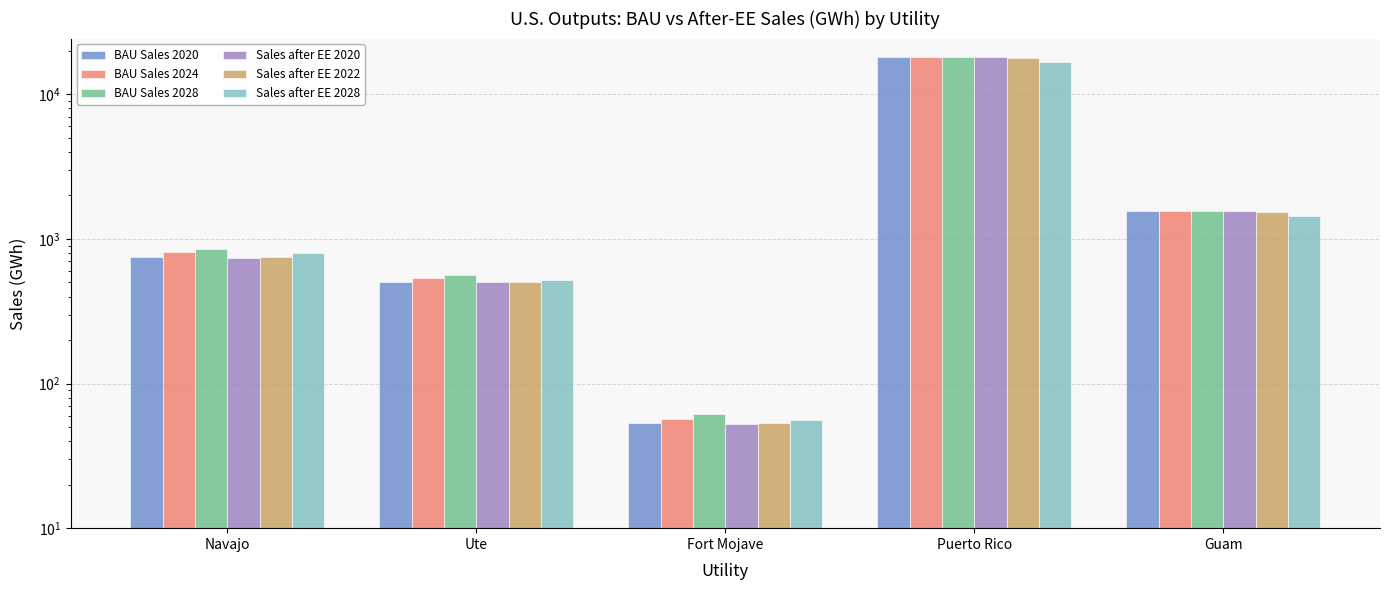

The value of BAU Sales 2024 at Fort Mojave is 57.3. True or false?

True